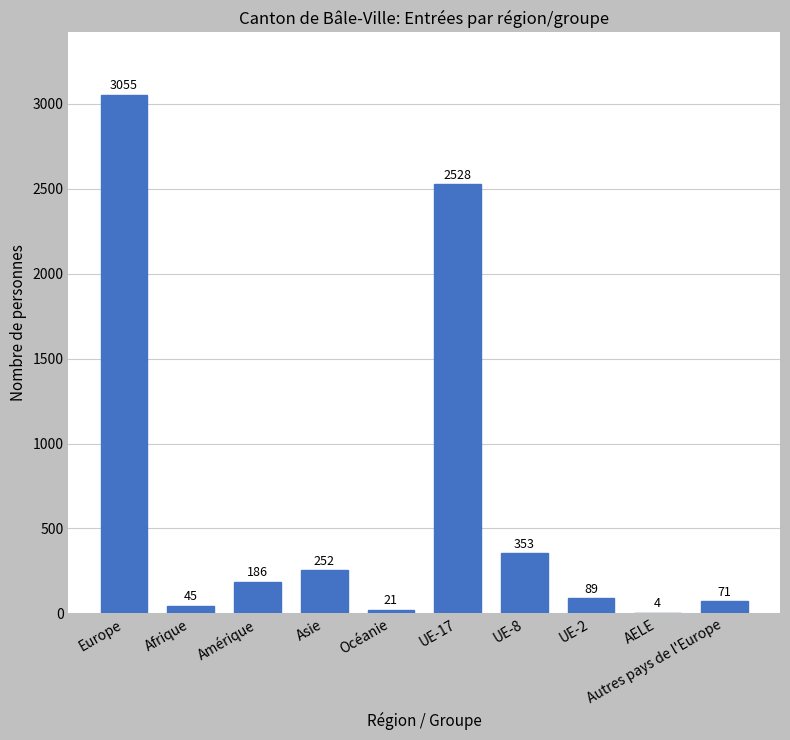

Reading left to right, list all the values displayed in this chart.

3055	45	186	252	21	2528	353	89	4	71